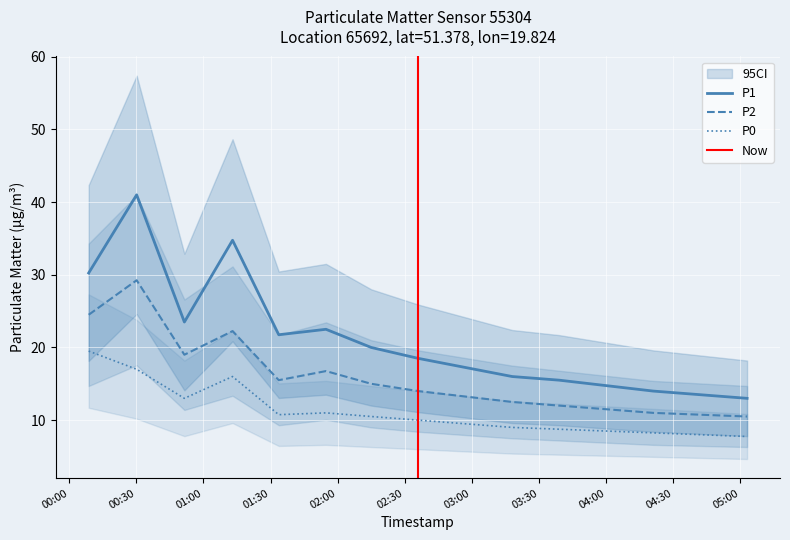

True or false: P1 and P2 cross at least once.

False